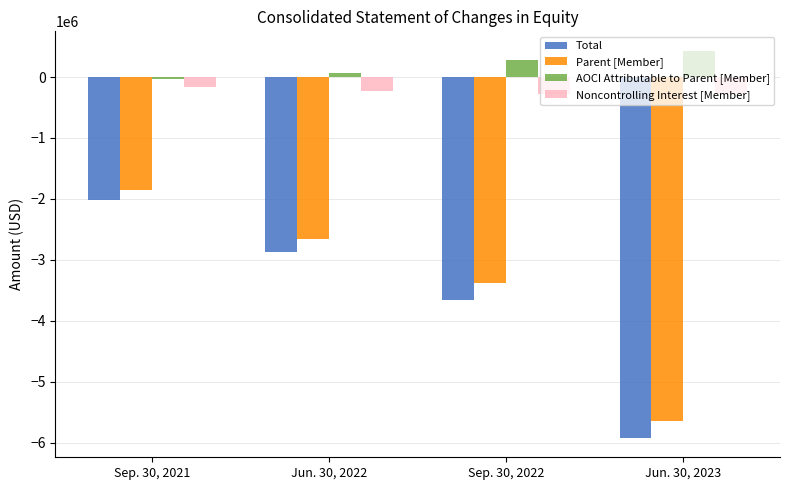

Where is Noncontrolling Interest [Member] nearest to the value -222993?

Jun. 30, 2022